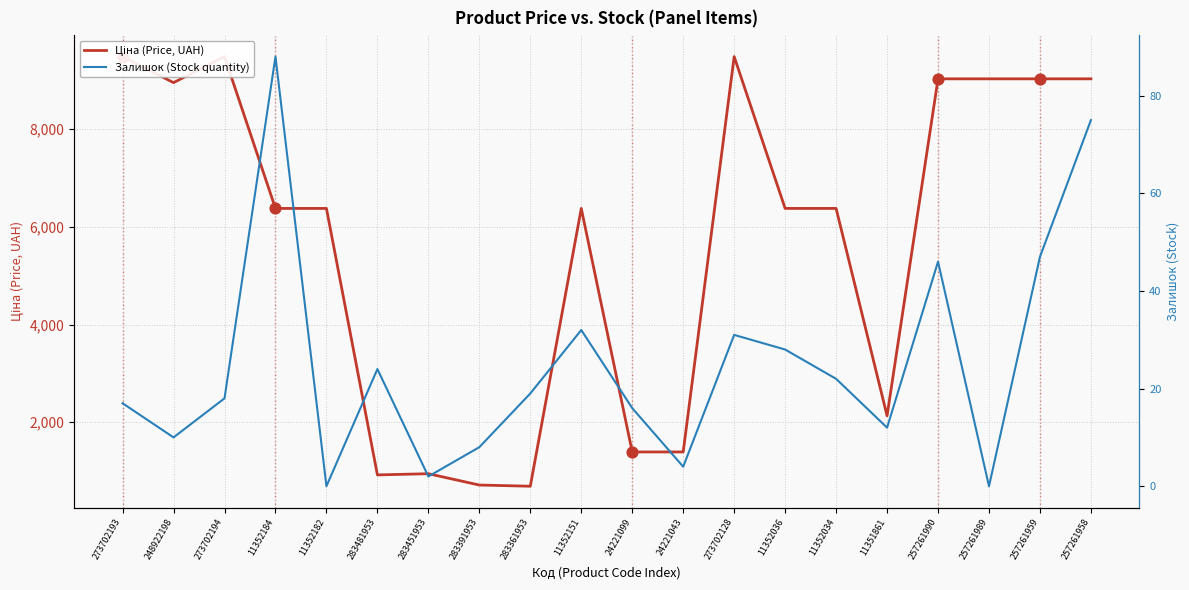

What are all the series names shown in the legend?

Ціна (Price, UAH), Залишок (Stock quantity)